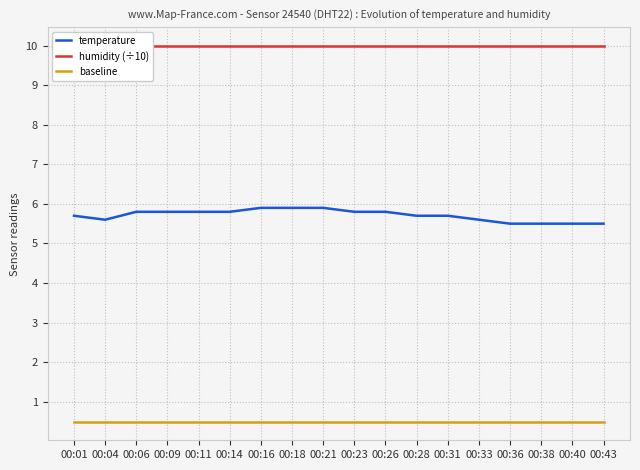

What is the sum of all humidity (÷10) values?

179.8